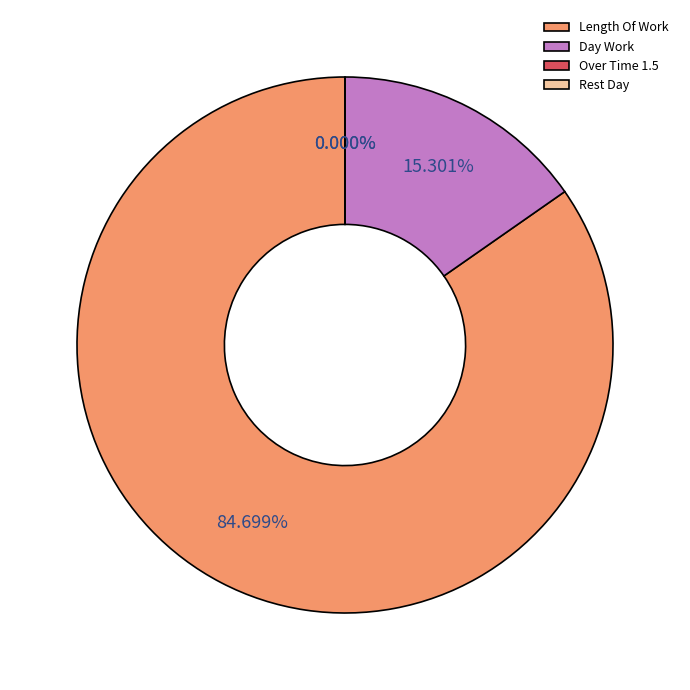

Does Length Of Work represent more than half of the total?

Yes